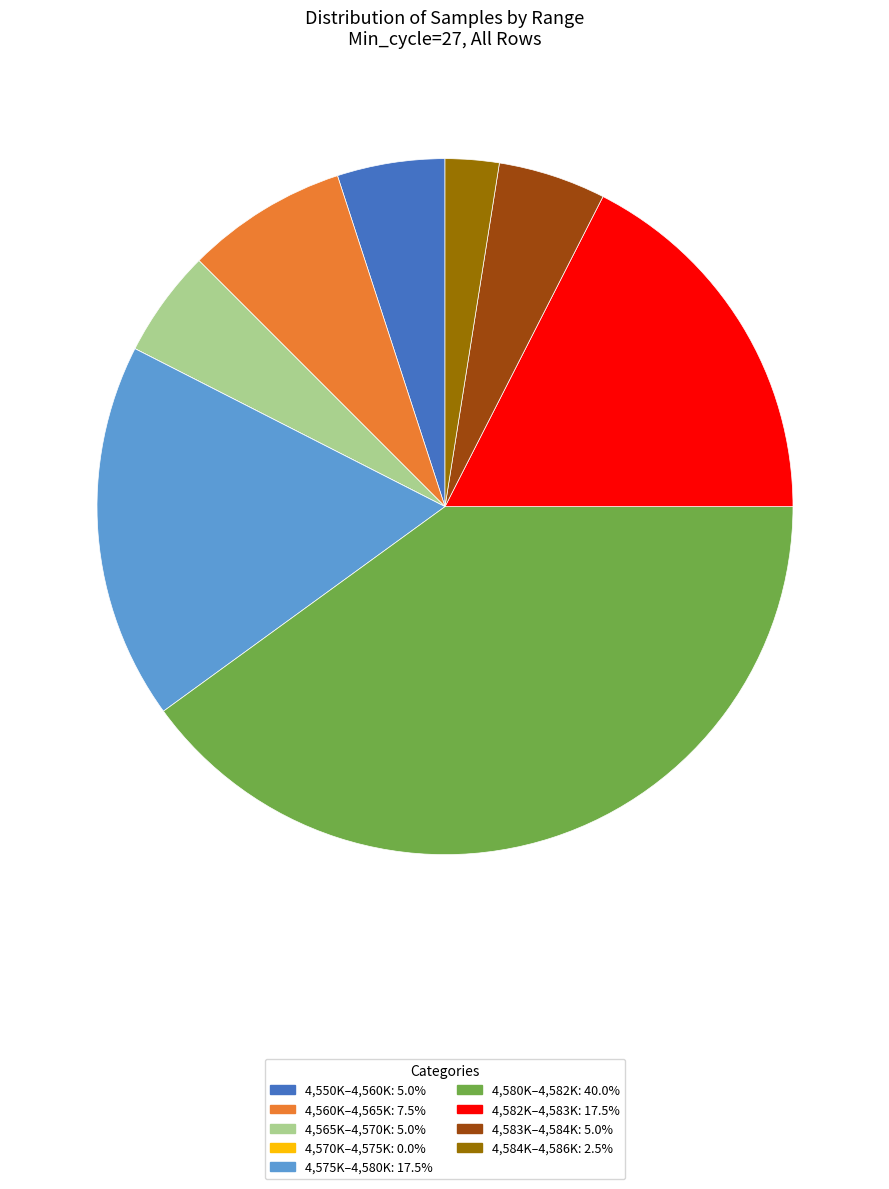

What is the ratio of the value at 4,583K–4,584K: 5.0% to the value at 4,575K–4,580K: 17.5%?

0.3